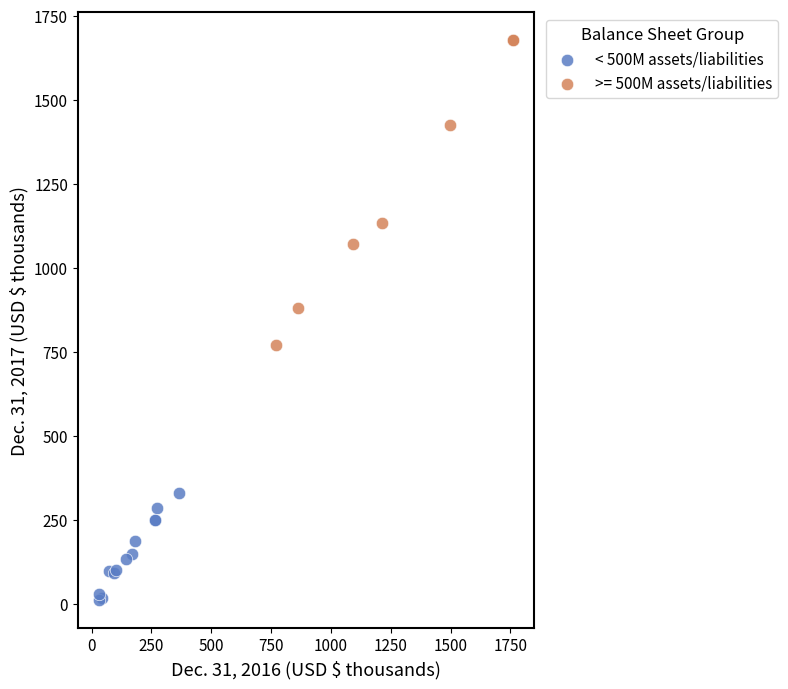

Which series has the widest spread of Y values?

>= 500M assets/liabilities